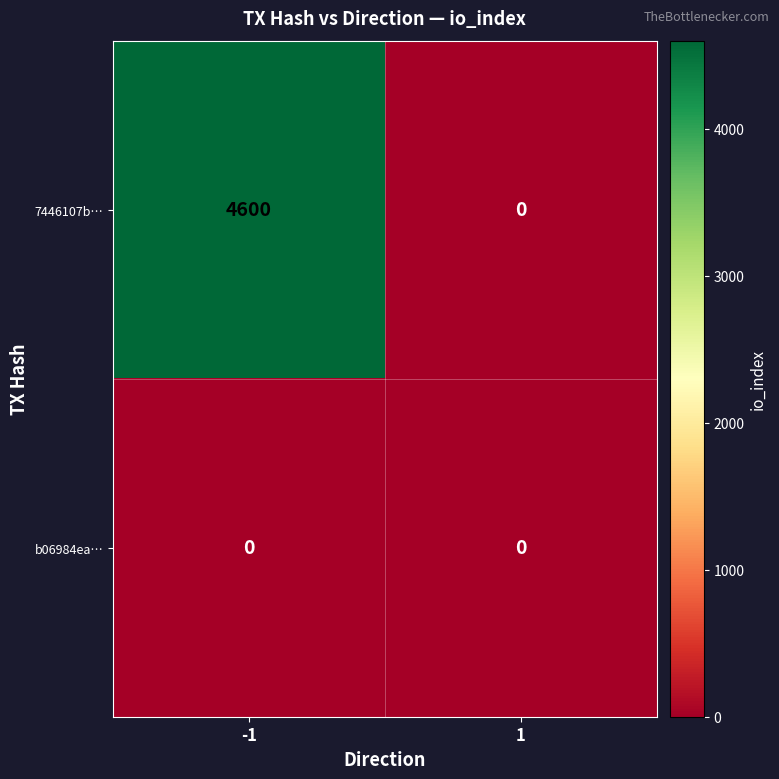

Which series has the largest total across all categories?

7446107b…